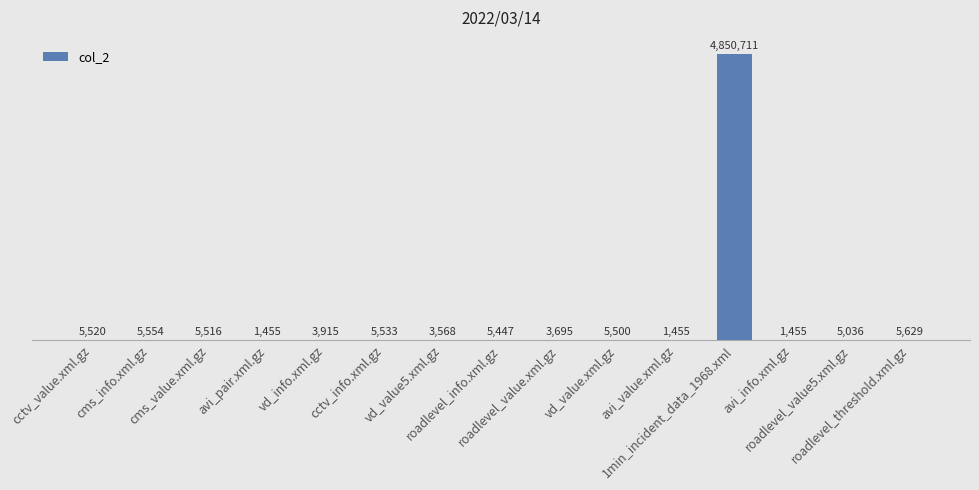

Rank the categories by value from highest to lowest.

1min_incident_data_1968.xml, roadlevel_threshold.xml.gz, cms_info.xml.gz, cctv_info.xml.gz, cctv_value.xml.gz, cms_value.xml.gz, vd_value.xml.gz, roadlevel_info.xml.gz, roadlevel_value5.xml.gz, vd_info.xml.gz, roadlevel_value.xml.gz, vd_value5.xml.gz, avi_pair.xml.gz, avi_value.xml.gz, avi_info.xml.gz